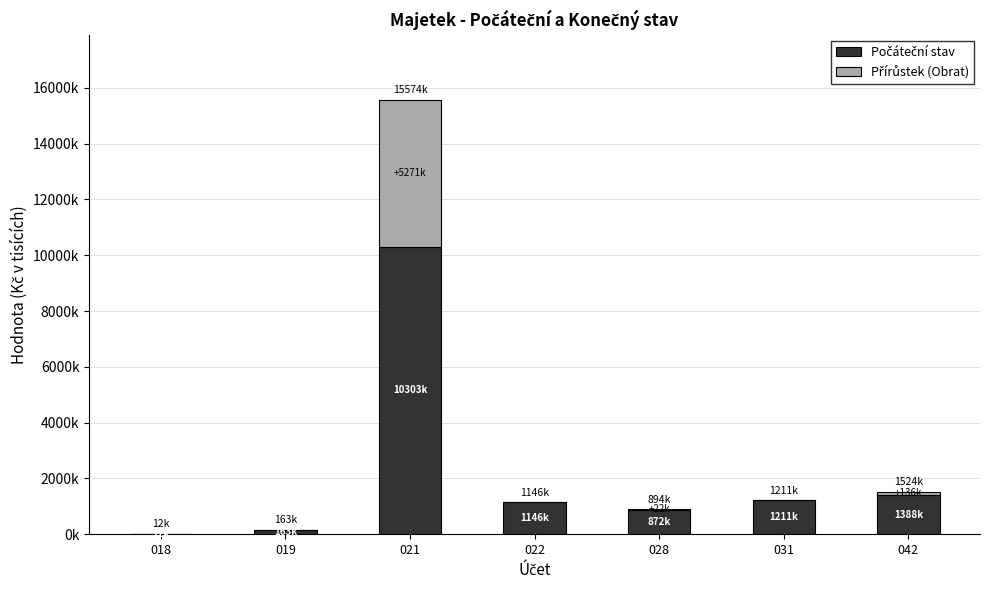

Does the chart contain stacked bars?

Yes